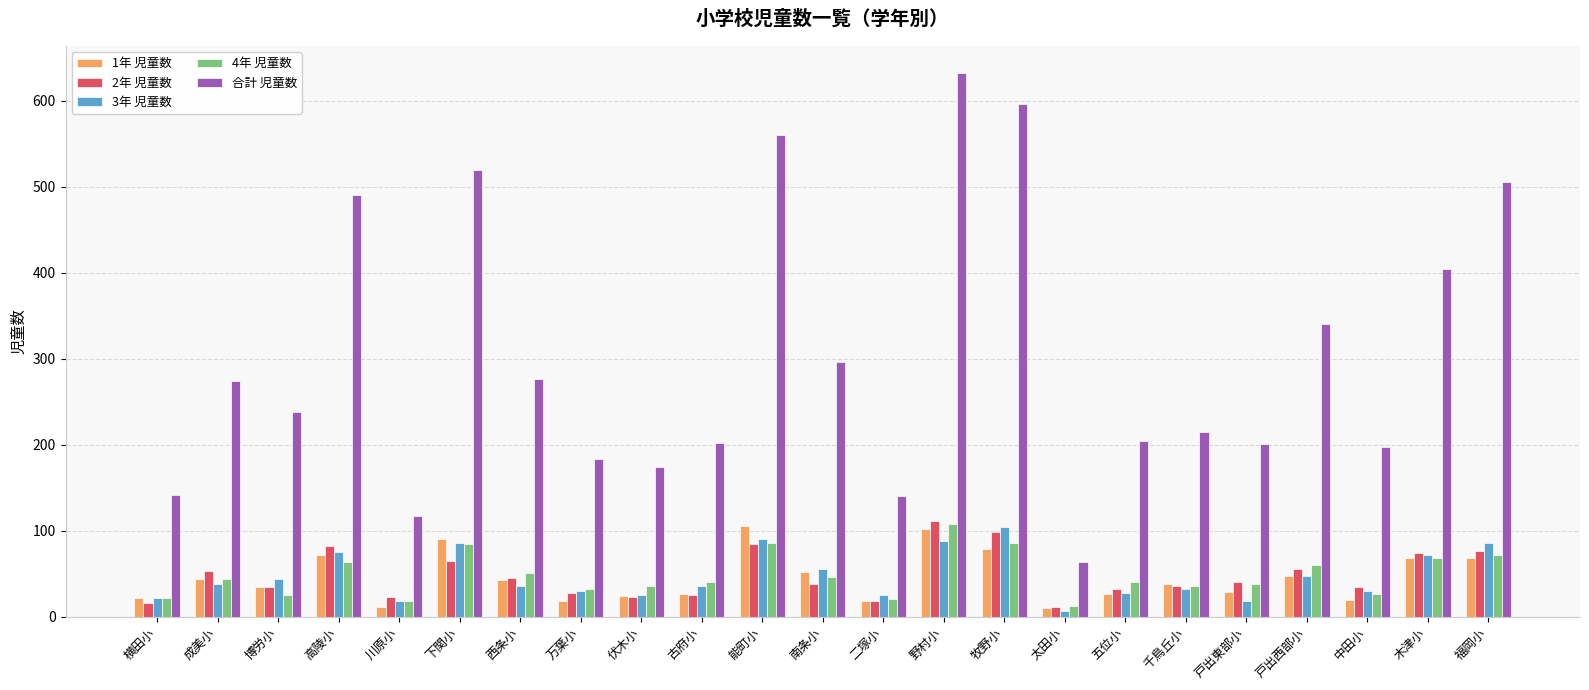

Does the chart contain any negative values?

No